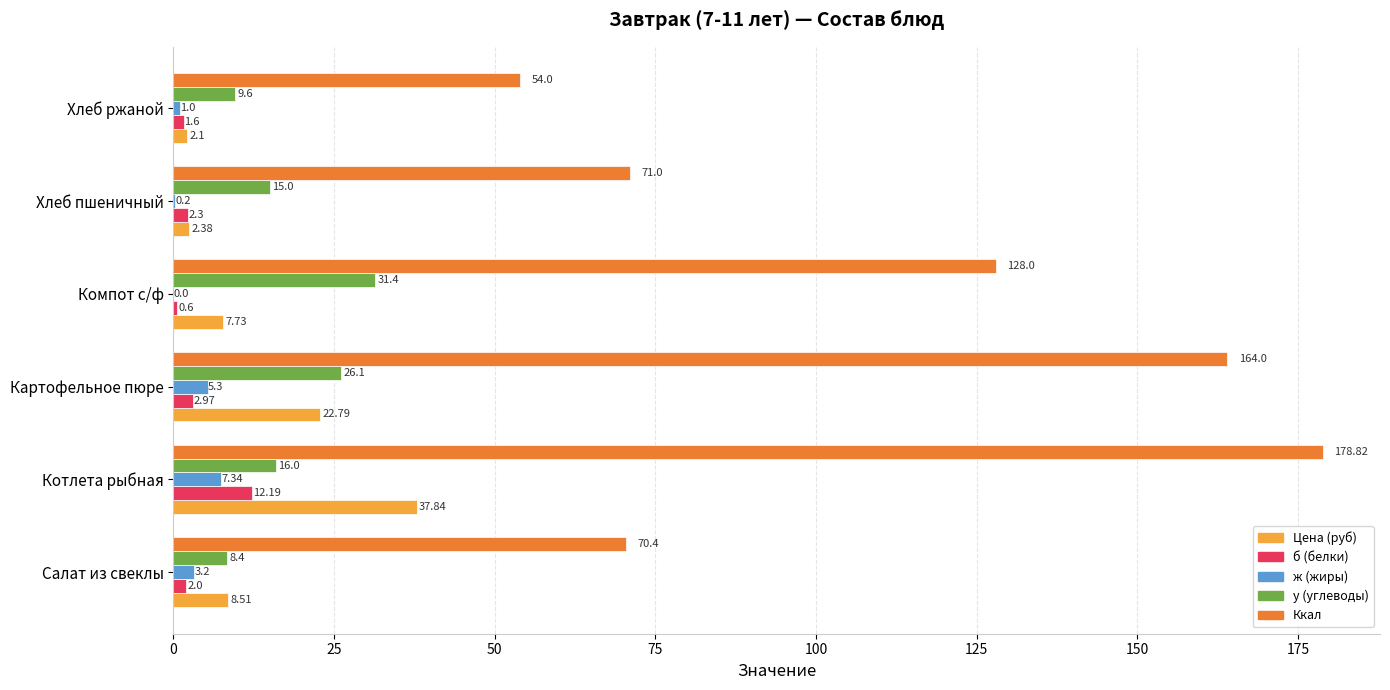

Between Салат из свеклы and Котлета рыбная, which series saw the biggest shift?

Ккал